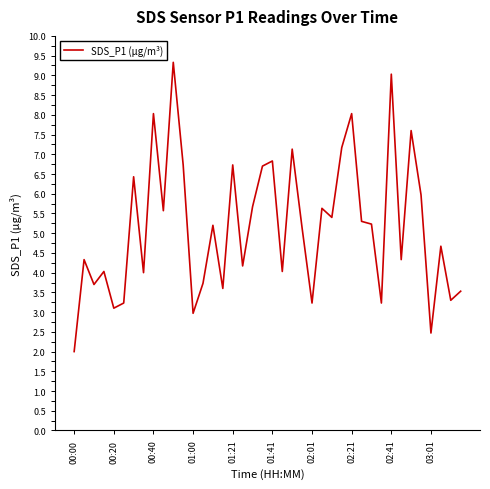

What is the greatest value displayed?

9.3